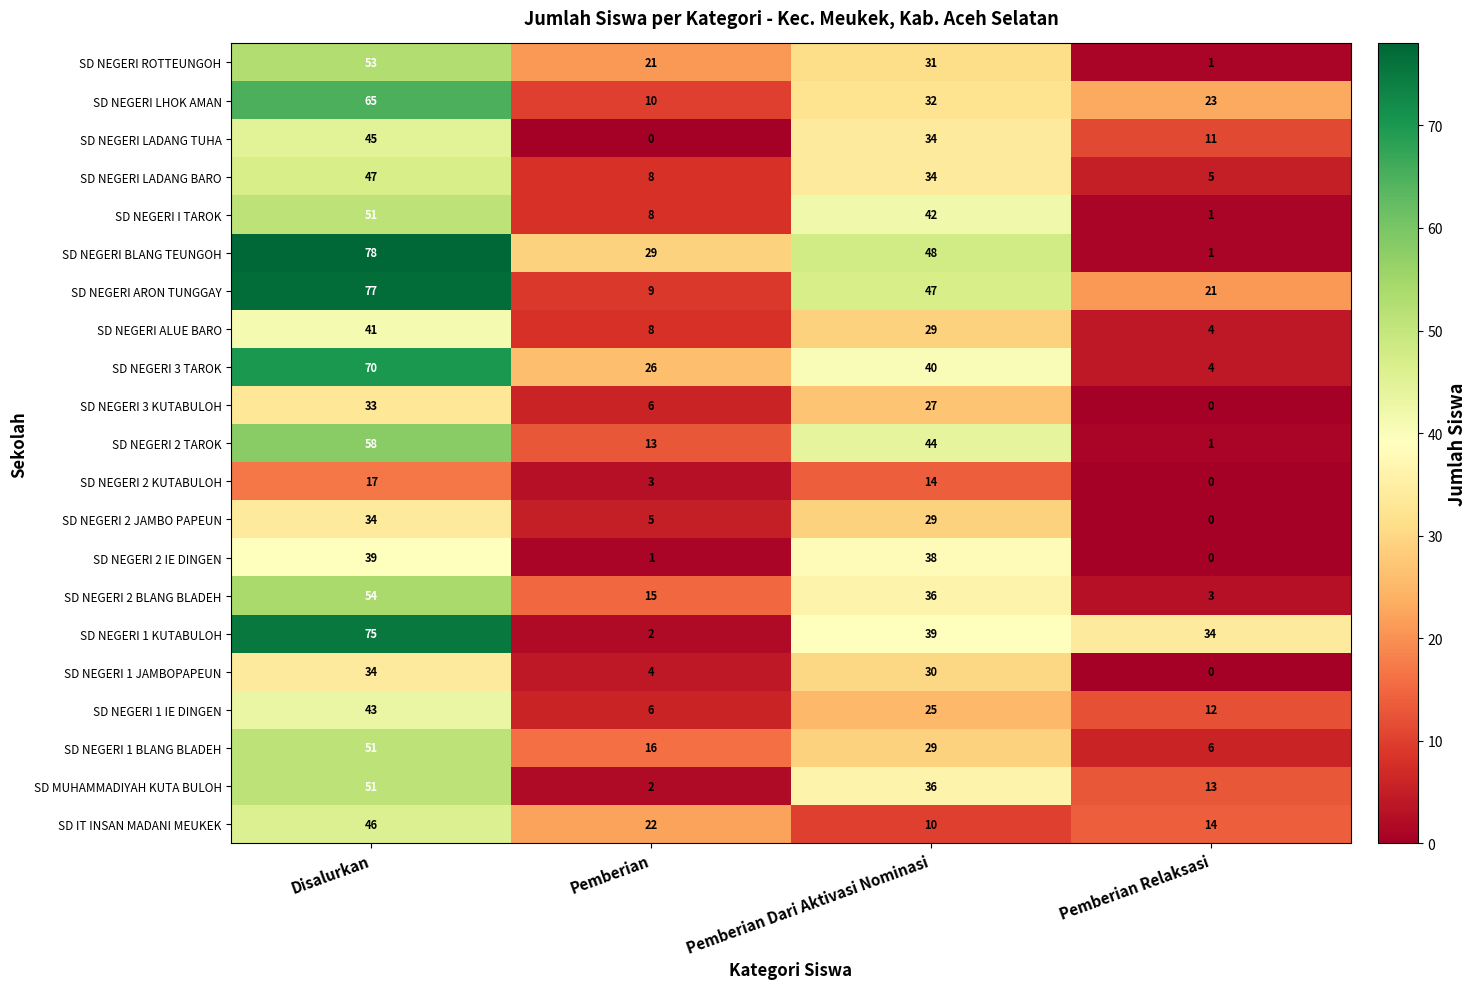

At which label is SD NEGERI 3 TAROK closest to 37?

Pemberian Dari Aktivasi Nominasi